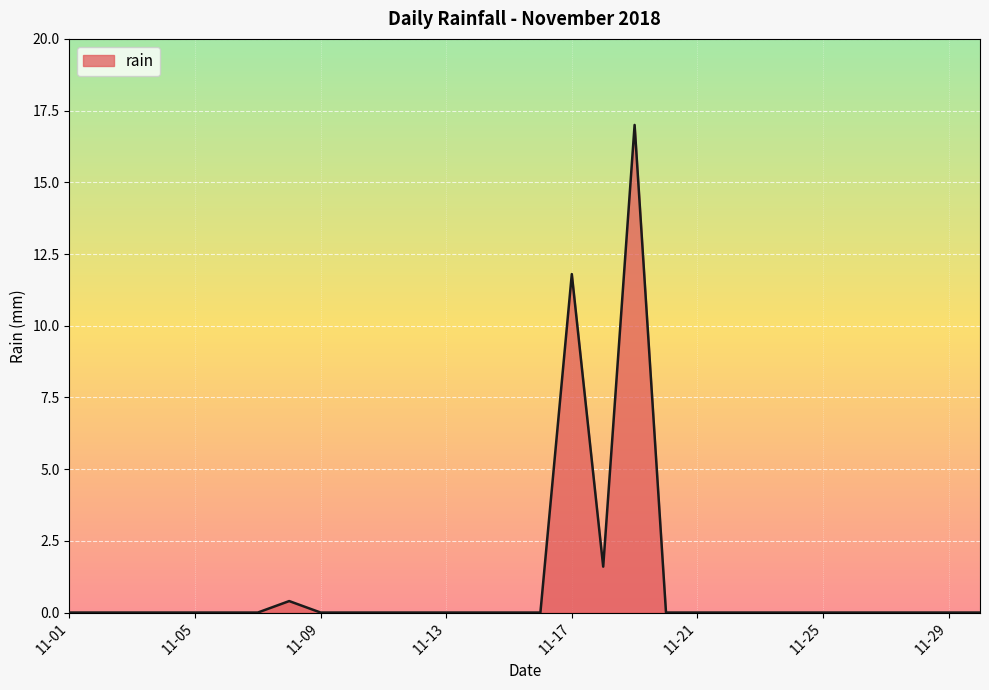

What is the greatest value displayed?

17.0